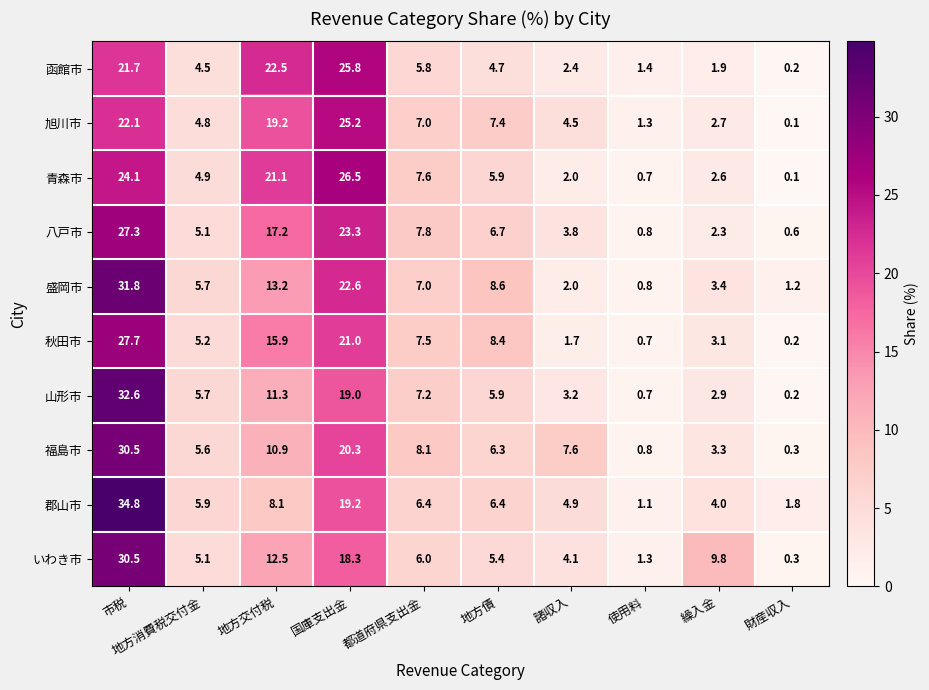

At which label does 青森市 first exceed 5?

市税